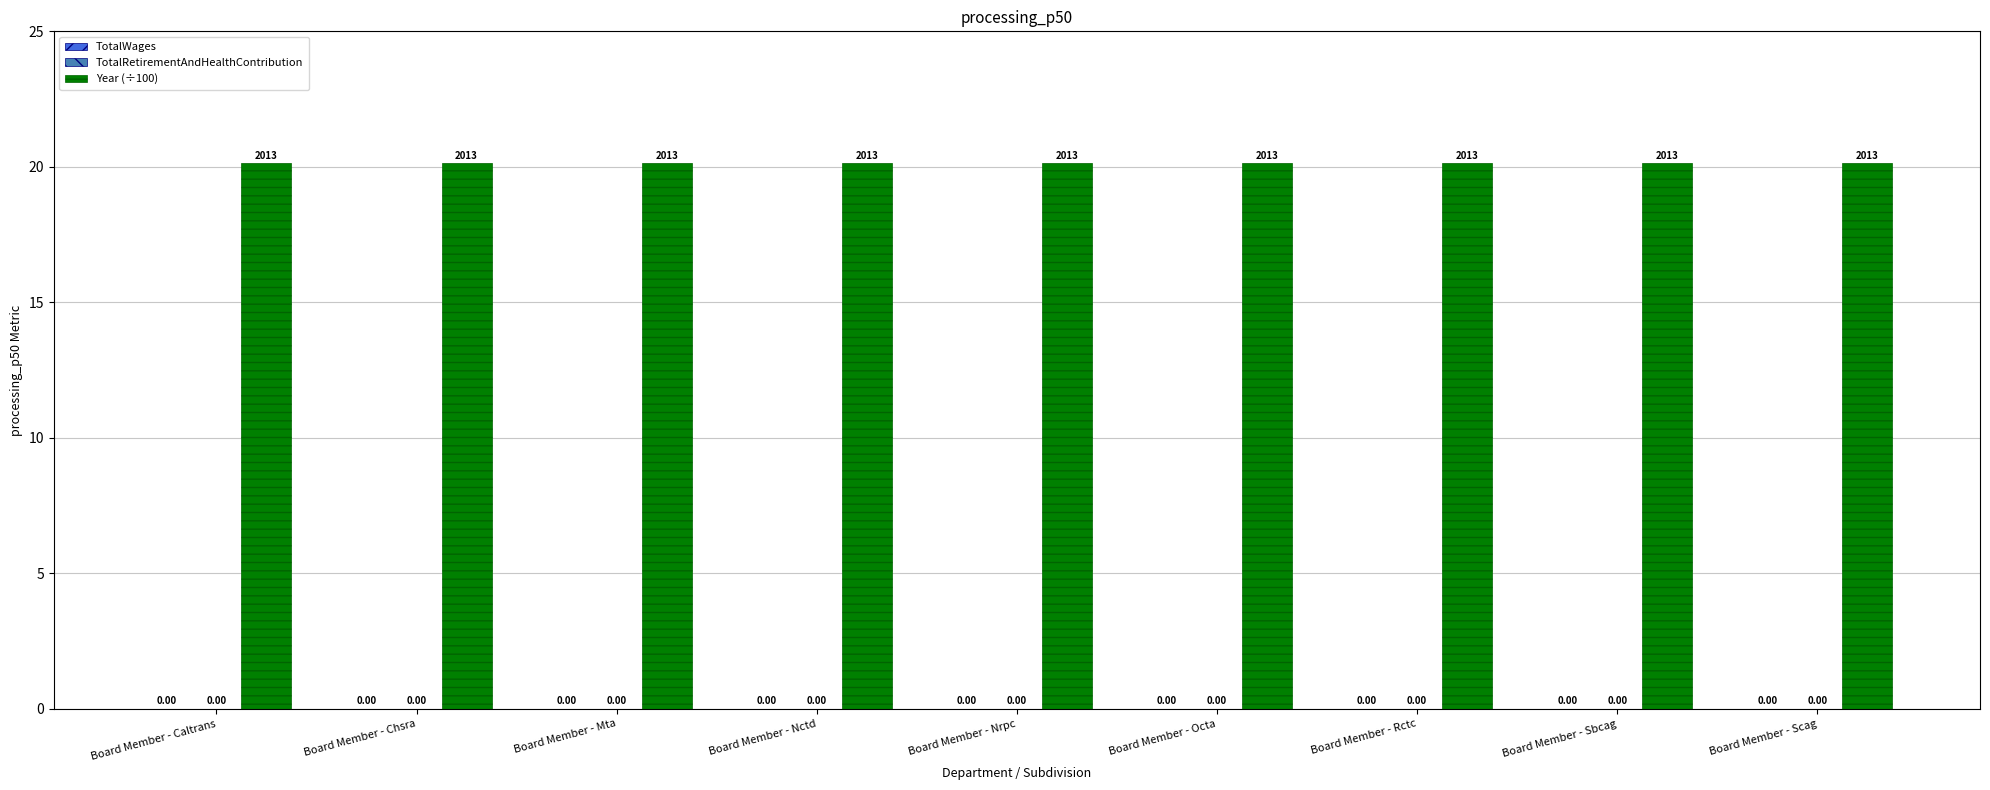

What is the label of the 5th bar from the left?

Board Member - Nrpc